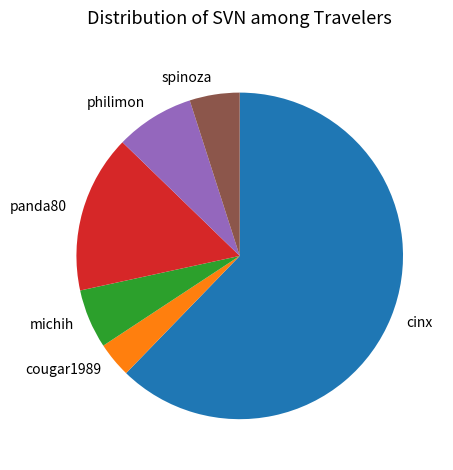

Rank the categories by value from lowest to highest.

cougar1989, spinoza, michih, philimon, panda80, cinx